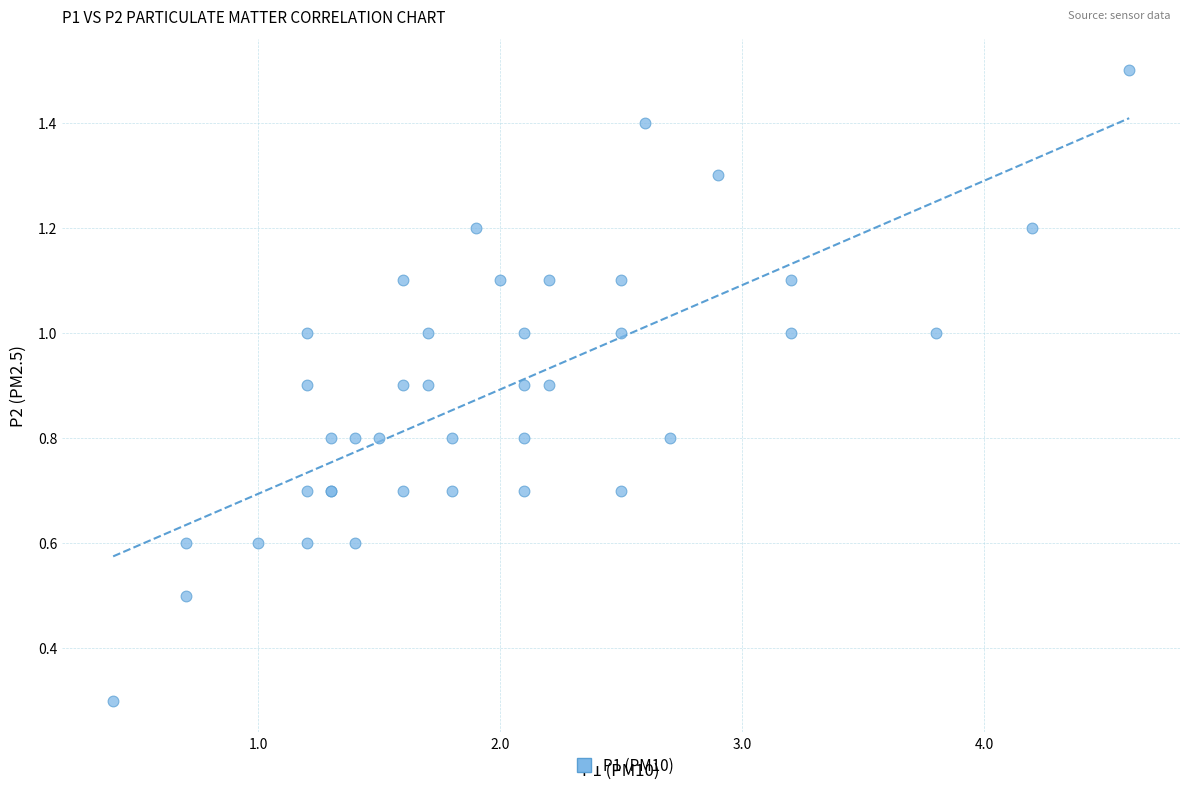

What Y value in the scatter plot is closest to 0?

0.3